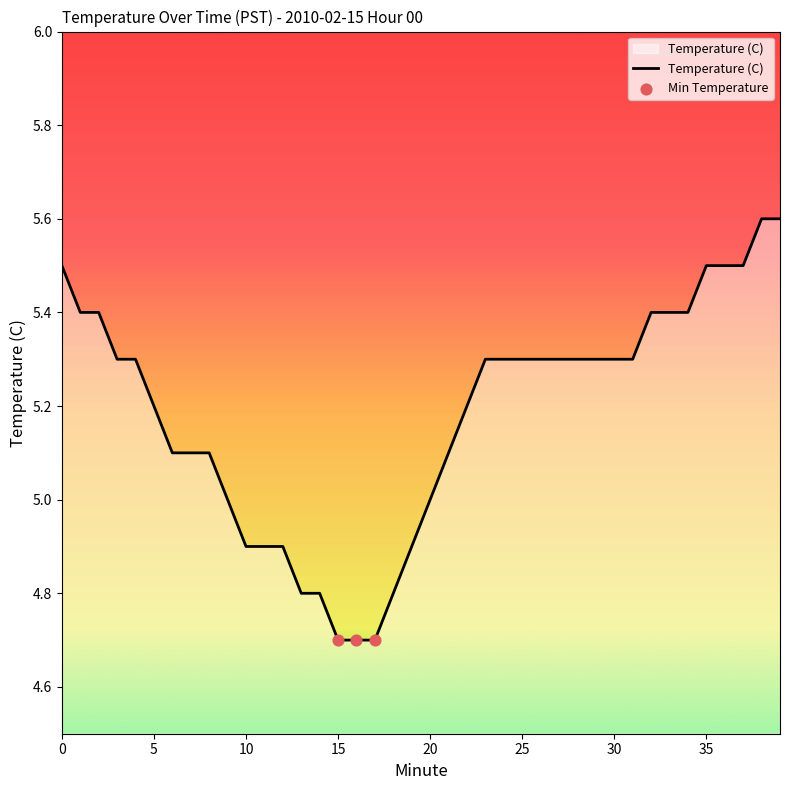

What is the minimum value shown in the chart?

4.7